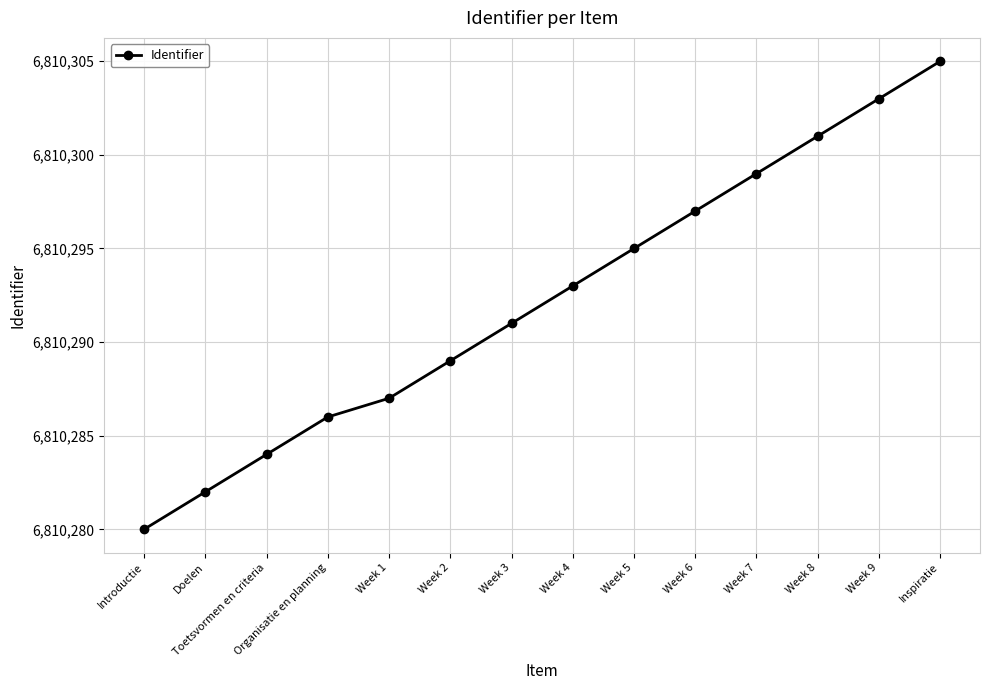

The chart shows a value of 11764441 at Week 5. True or false?

False